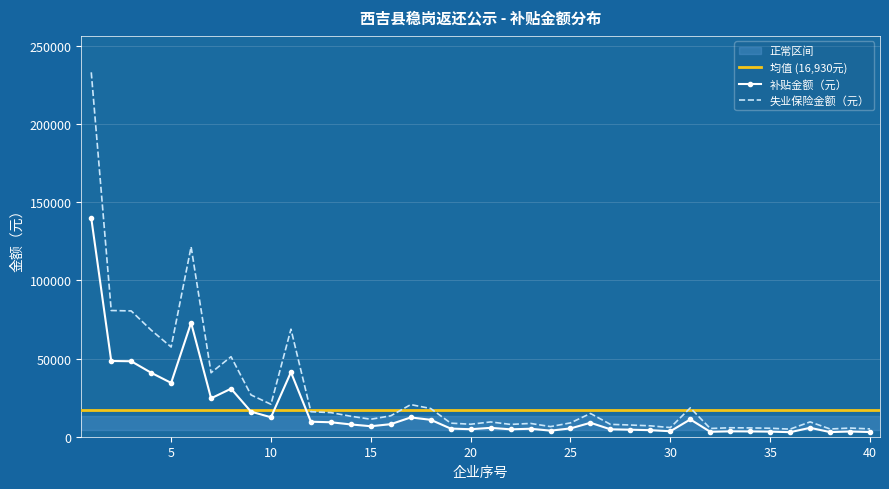

What is the difference between the 补贴金额（元） values at 12 and 31?

1478.3